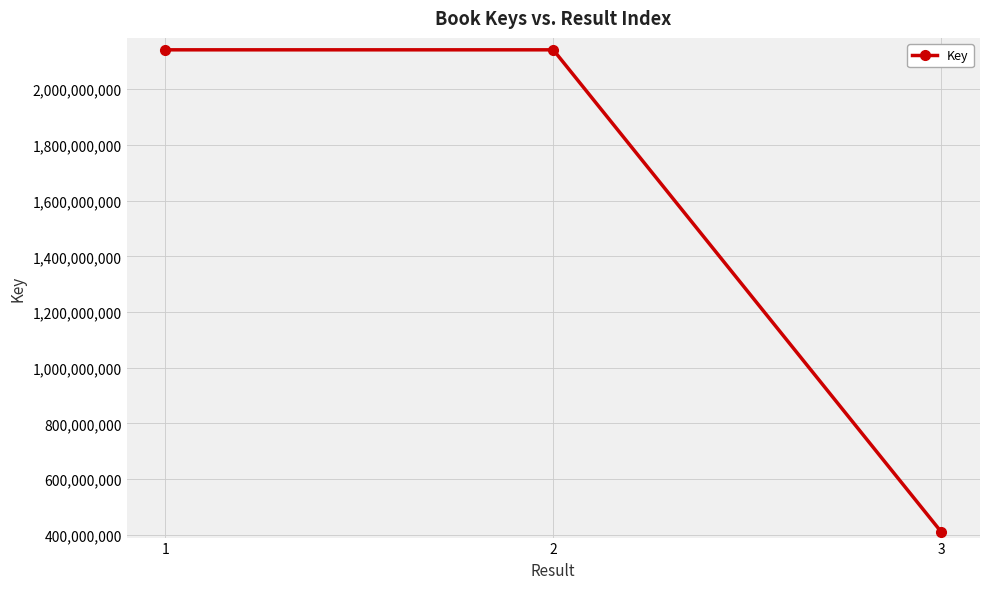

Which label corresponds to the smallest value in the chart?

3